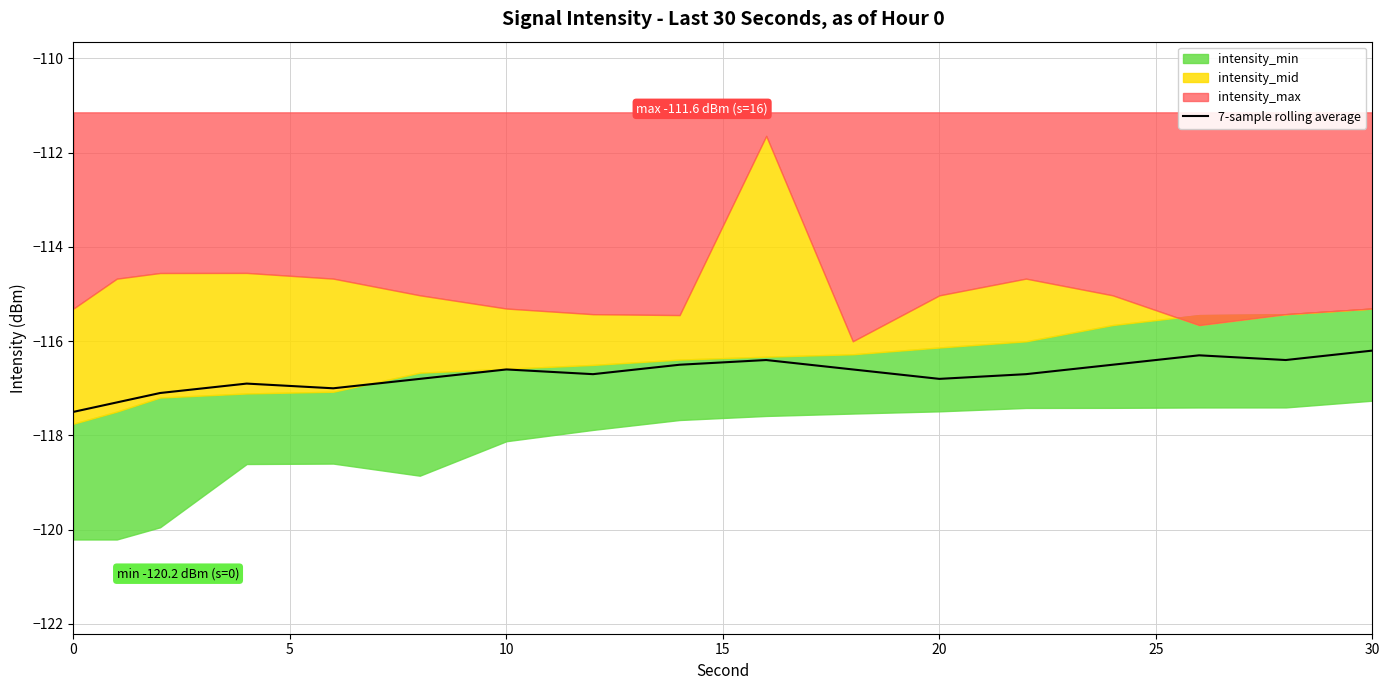

What is the maximum value for 7-sample rolling average?

-116.2